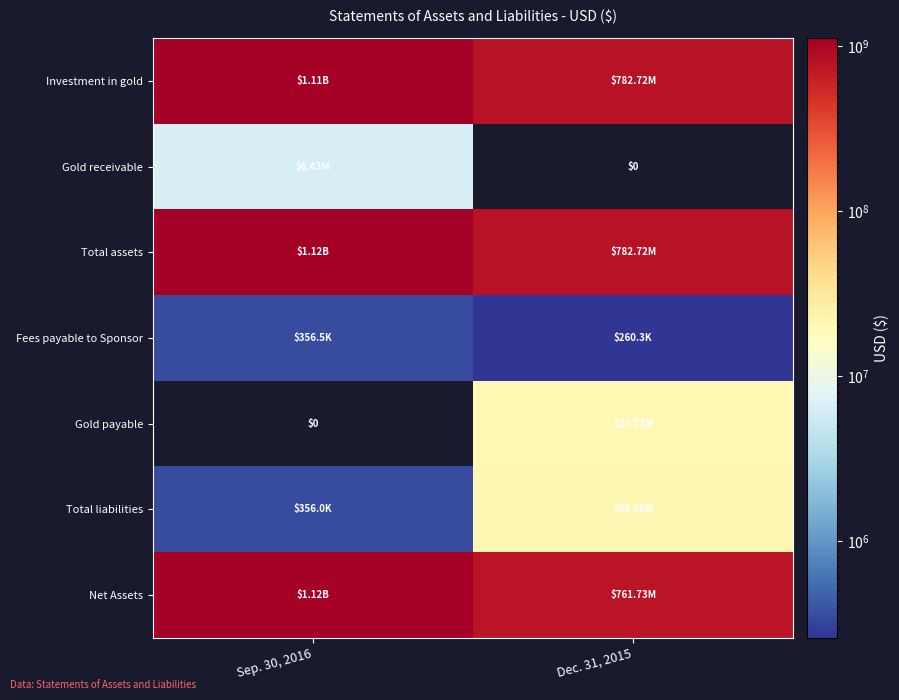

At which category does the chart reach its peak across all series?

Sep. 30, 2016